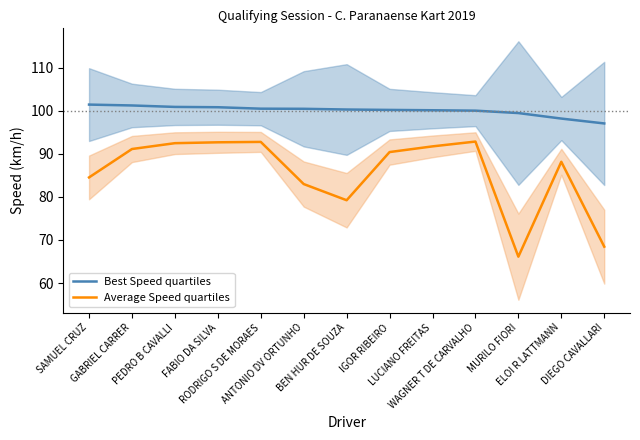

Rank the series at RODRIGO S DE MORAES from lowest to highest value.

Average Speed quartiles, Best Speed quartiles